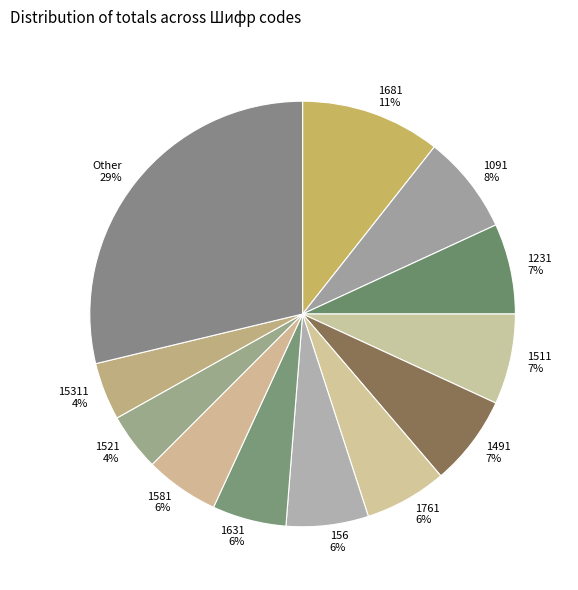

Is there a majority slice in this chart?

No